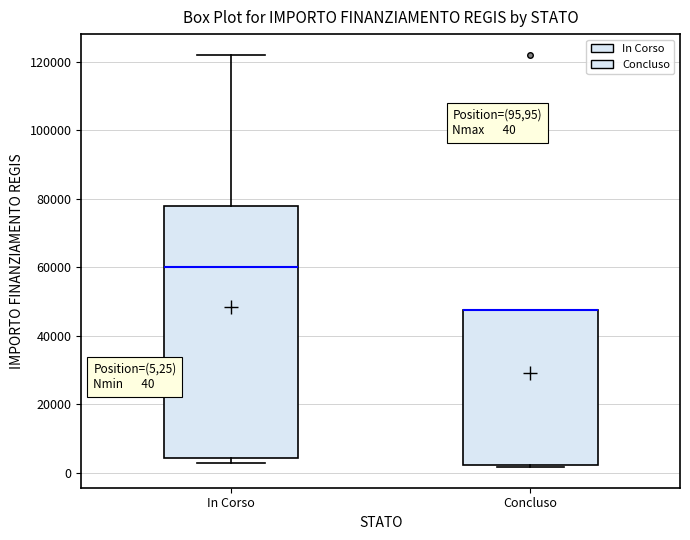

Which box is the tallest, from its lower edge to its upper edge?

In Corso